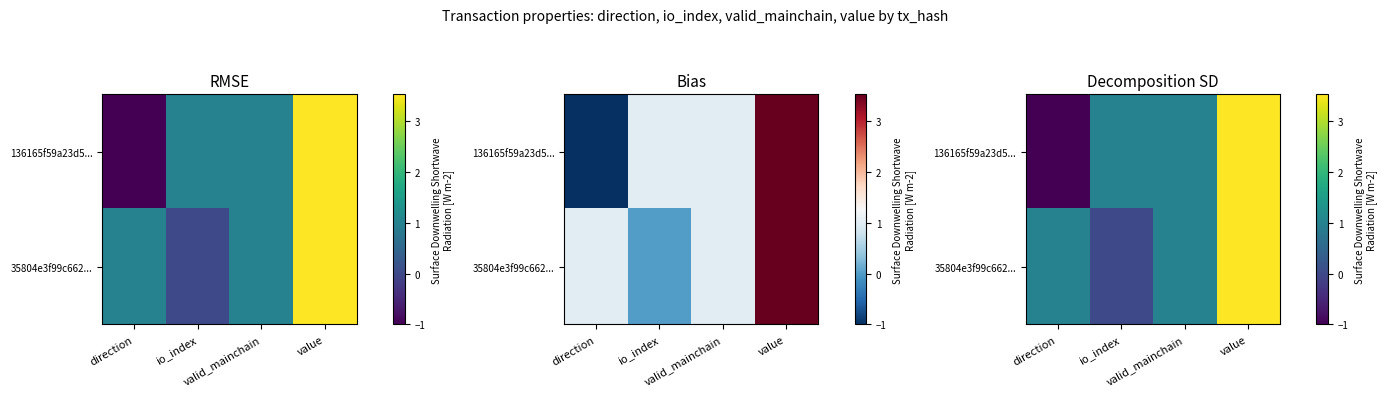

At which category is the sum across all series the highest?

value